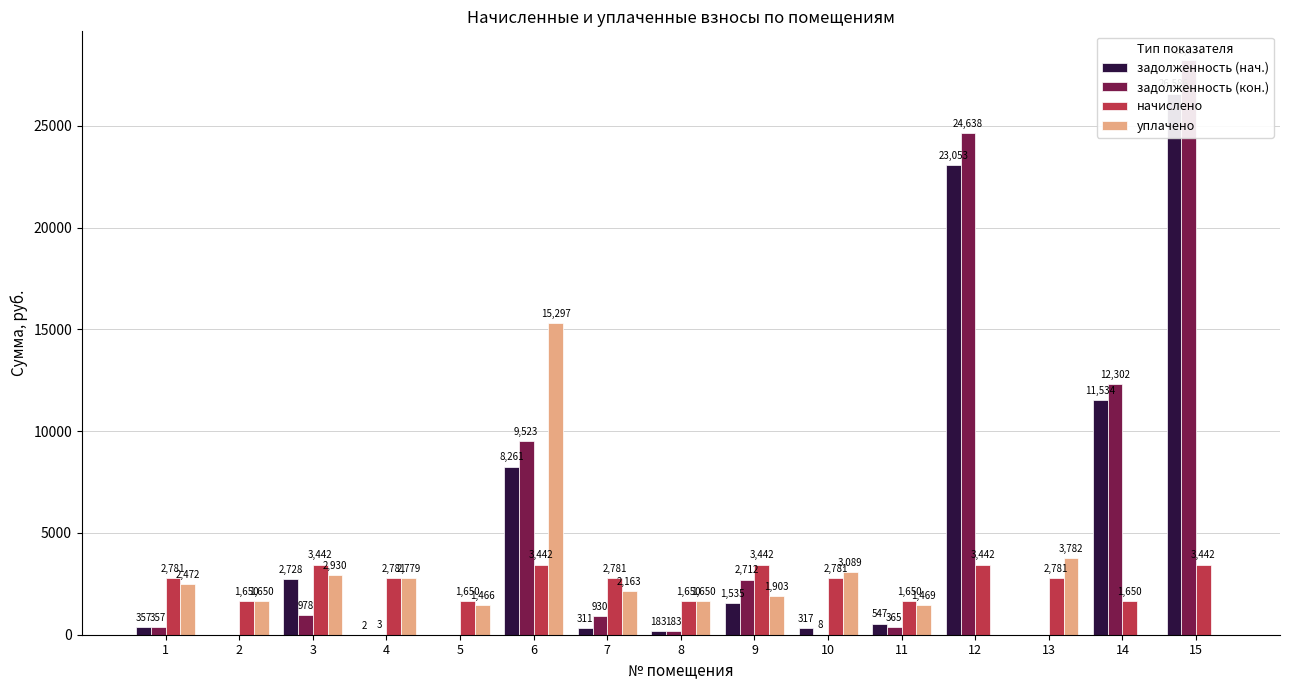

At which label does уплачено first exceed 1903?

1